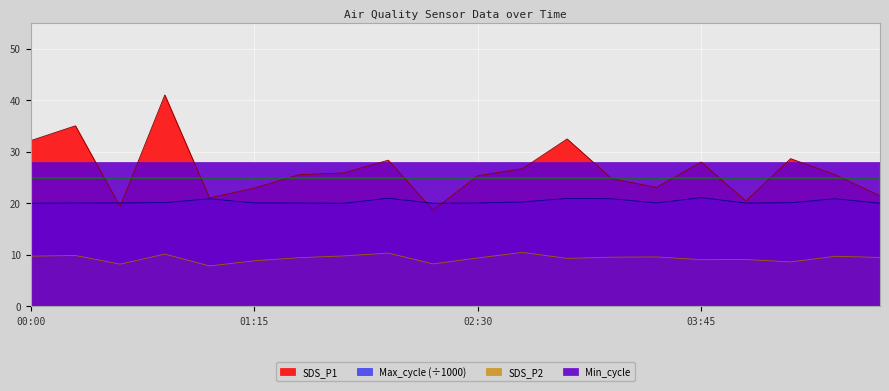

What is the difference between the maximum and second lowest values in the Max_cycle series?

1.1